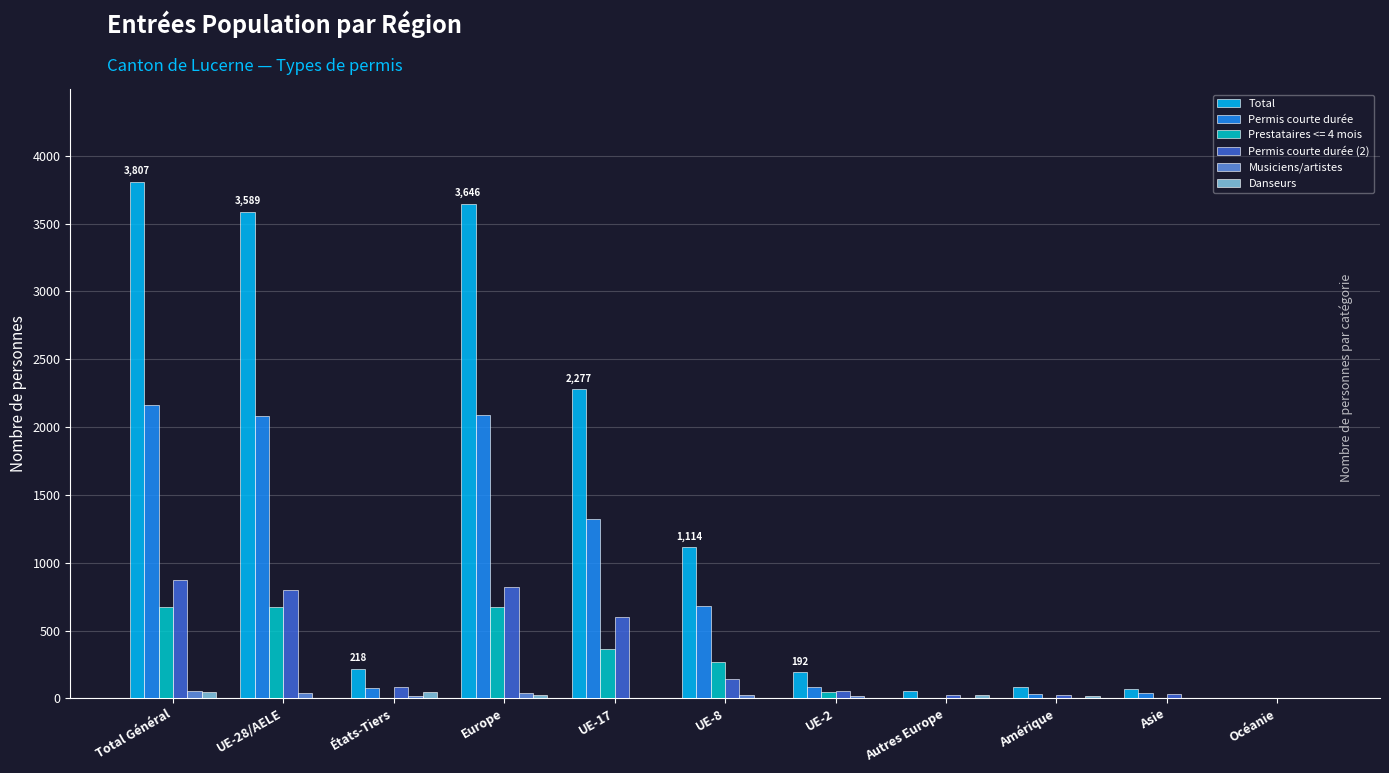

What is the maximum value shown in the chart?

3807